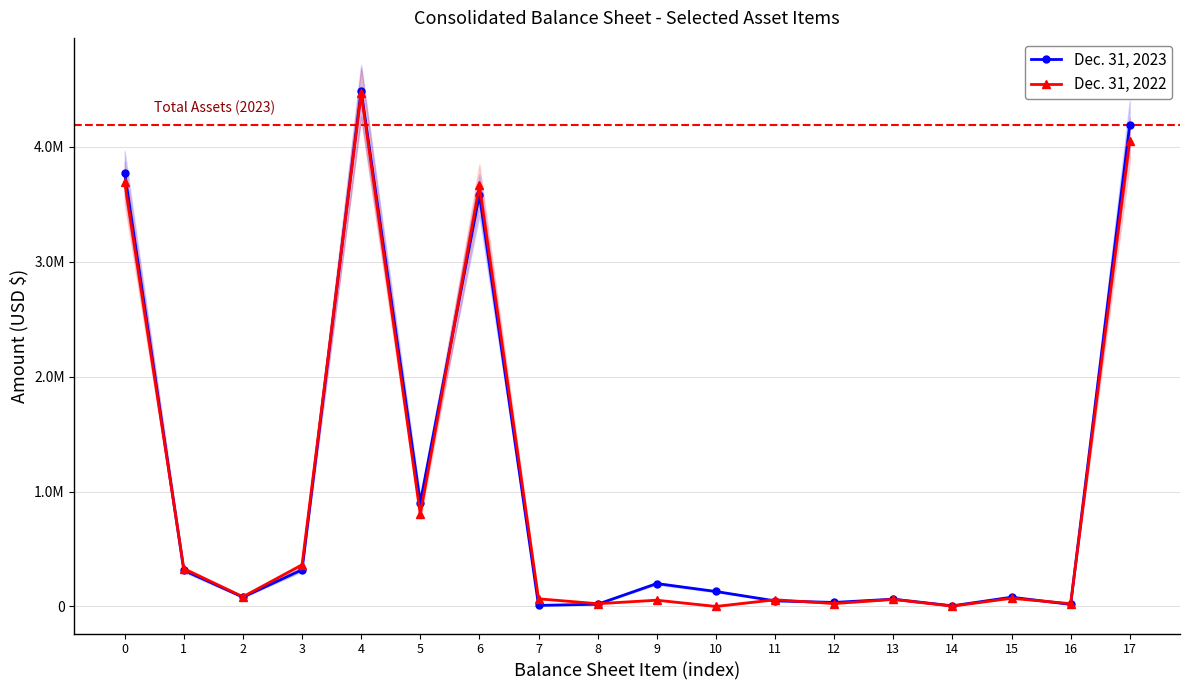

Between which two adjacent categories do Dec. 31, 2023 and Dec. 31, 2022 first intersect?

0 and 1